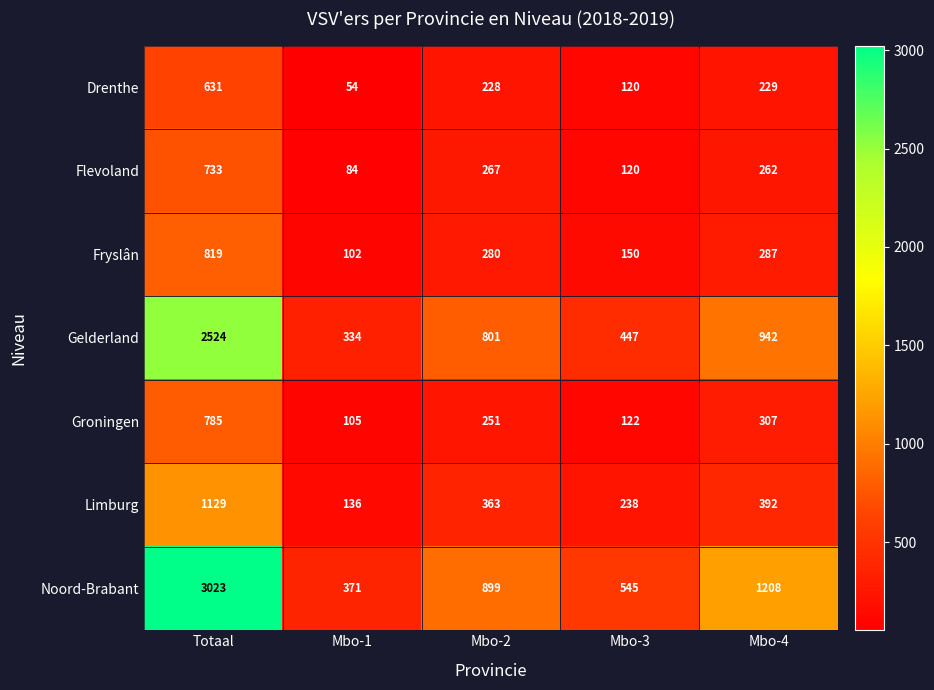

At which category does the chart reach its minimum across all series?

Mbo-1